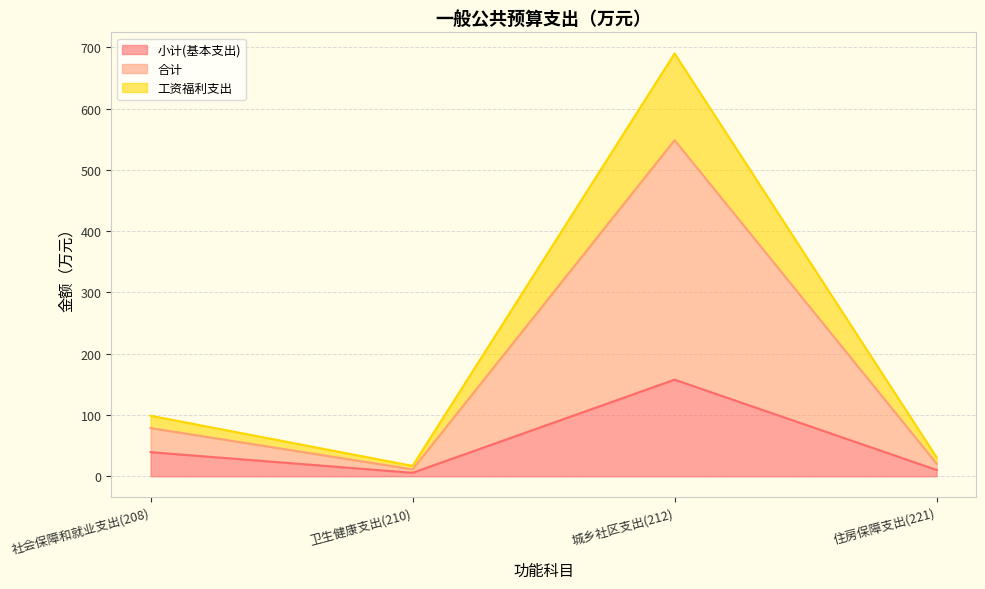

Is it true that 小计(基本支出) equals 12.1 at 社会保障和就业支出(208)?

False